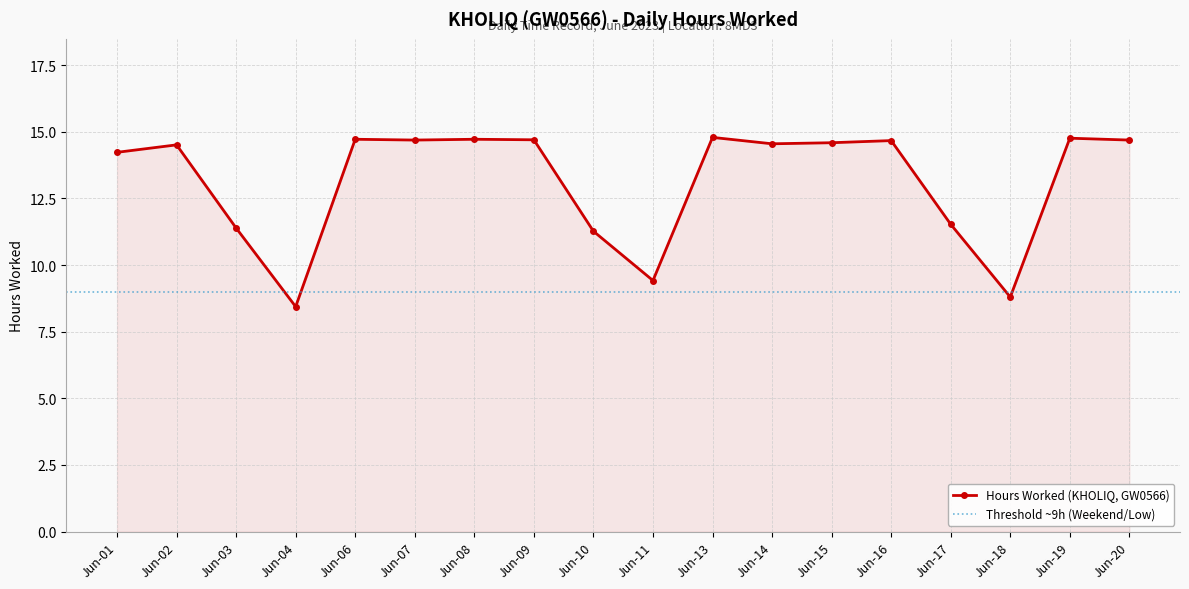

How many values are below 14?

6